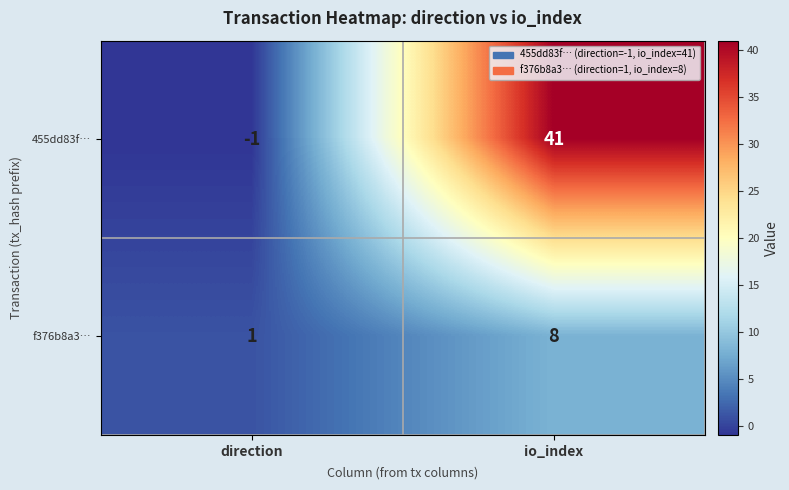

Rank the categories by 455dd83f… value from lowest to highest.

direction, io_index